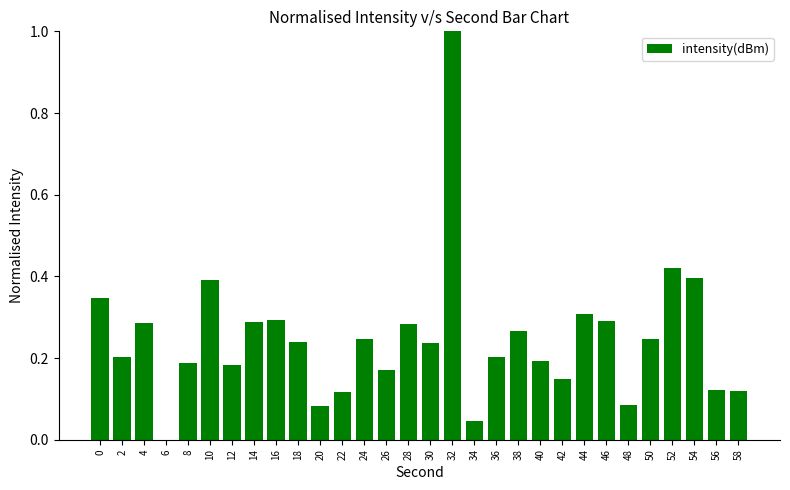

True or false: the data shows 0.3 at 4.

True